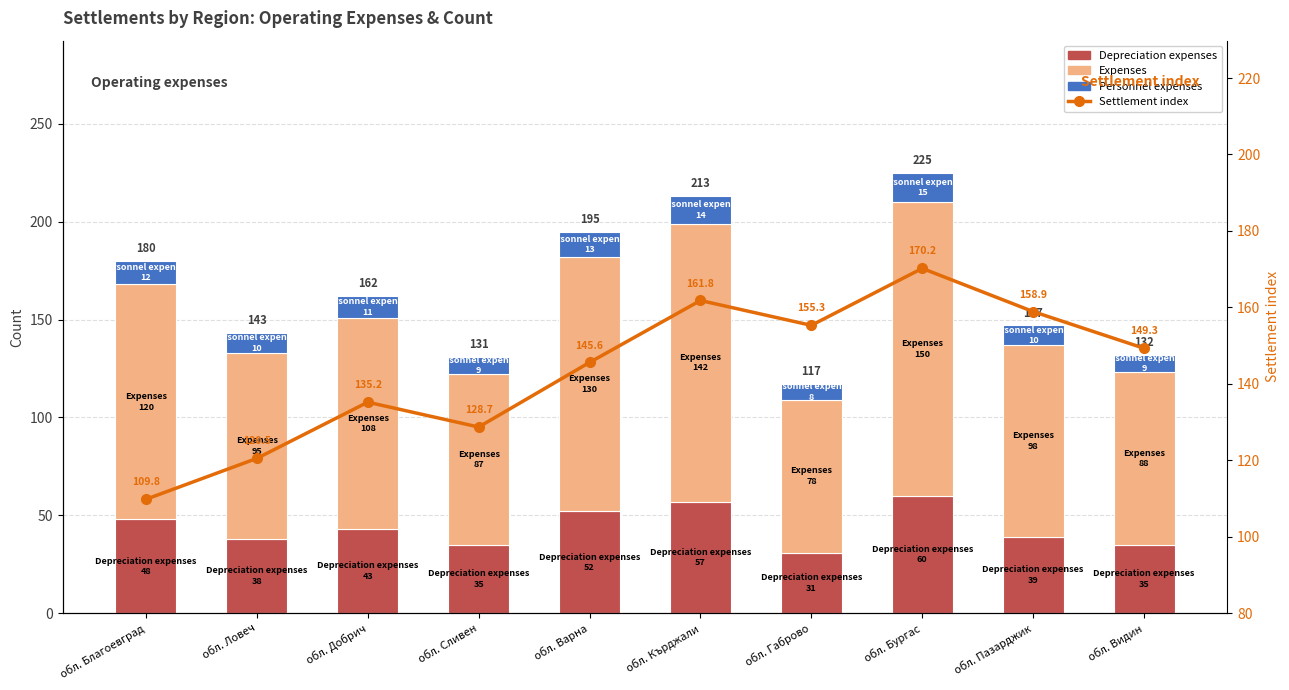

The value of Depreciation expenses at обл. Ловеч is 38.0. True or false?

True